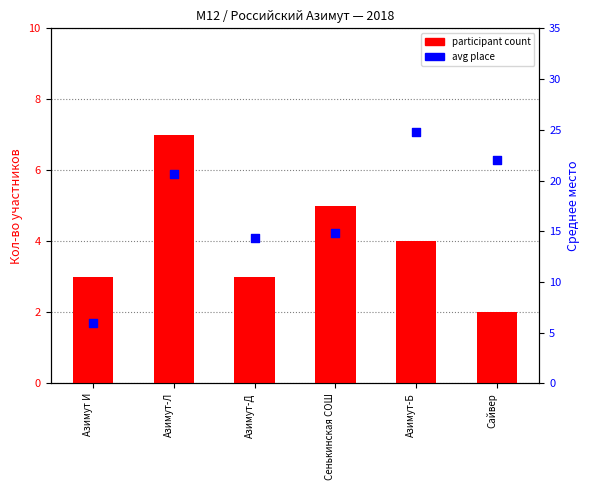

Which series has the widest spread of Y values?

avg place